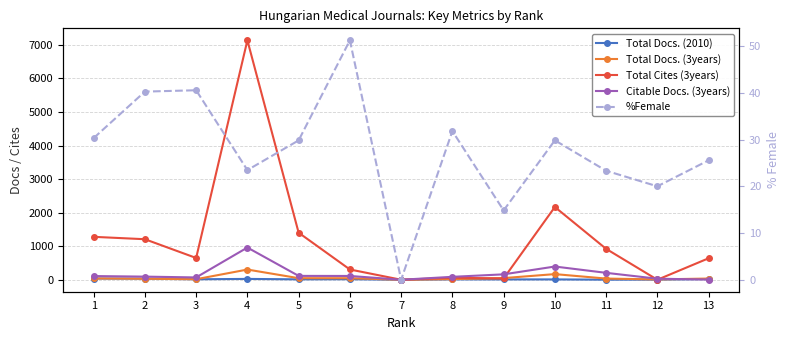

What is the difference between the maximum and minimum values in the Total Docs. (2010) series?

36.0